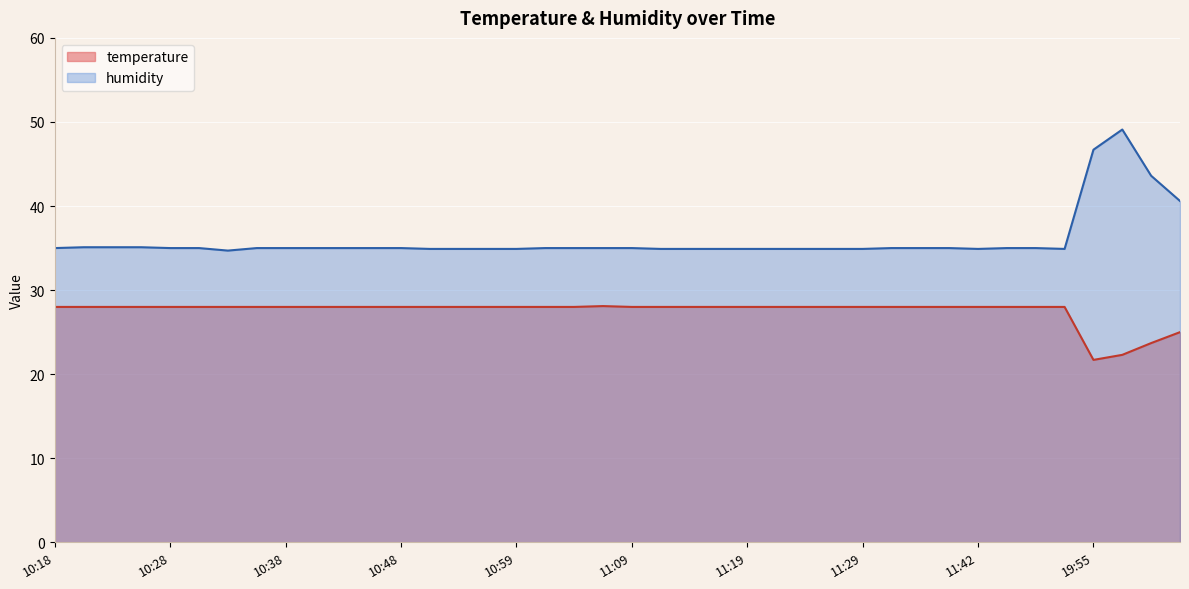

What are all the series names shown in the legend?

temperature, humidity